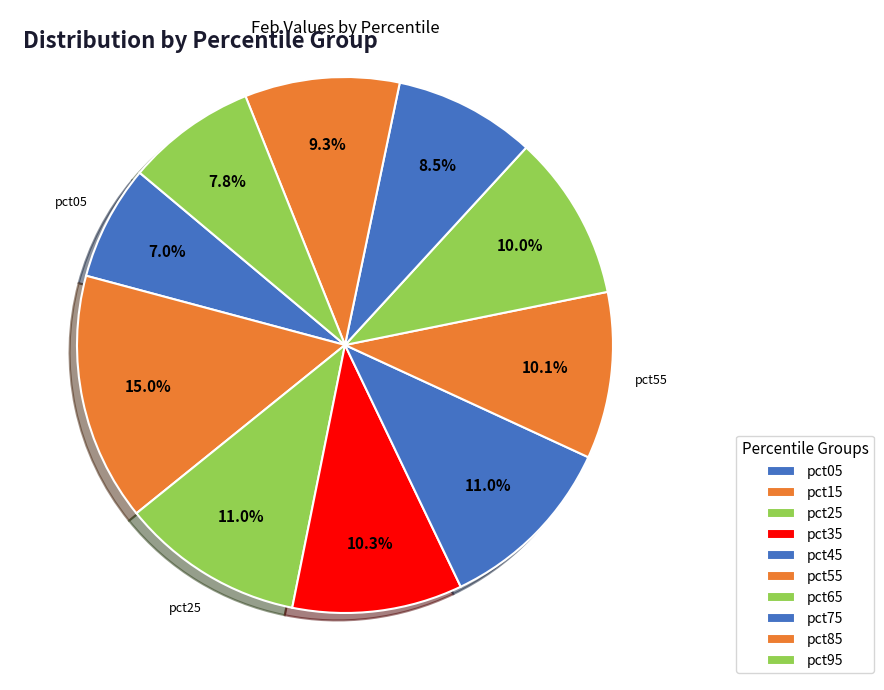

How many segments does this pie chart have?

10